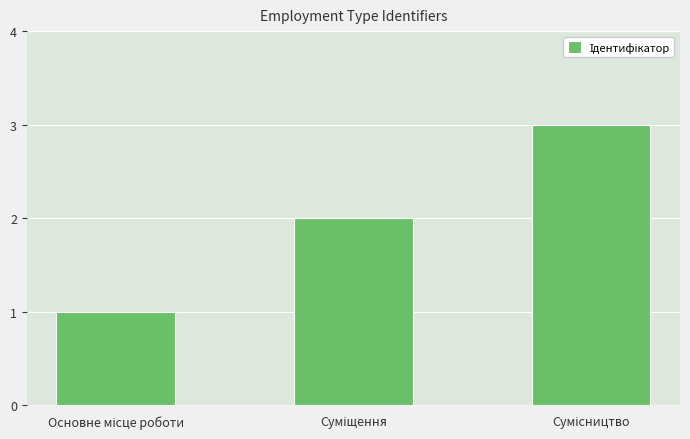

How many bars are there in total?

3